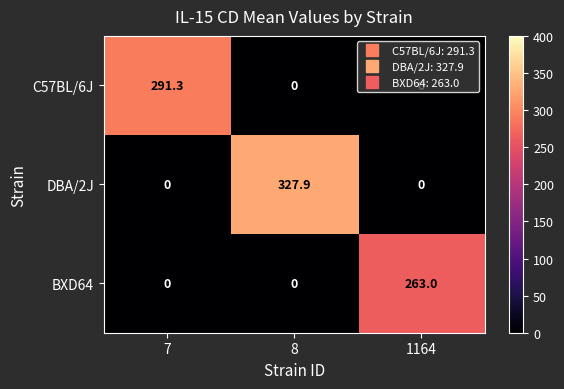

What is the approximate value of C57BL/6J at 7?

291.3